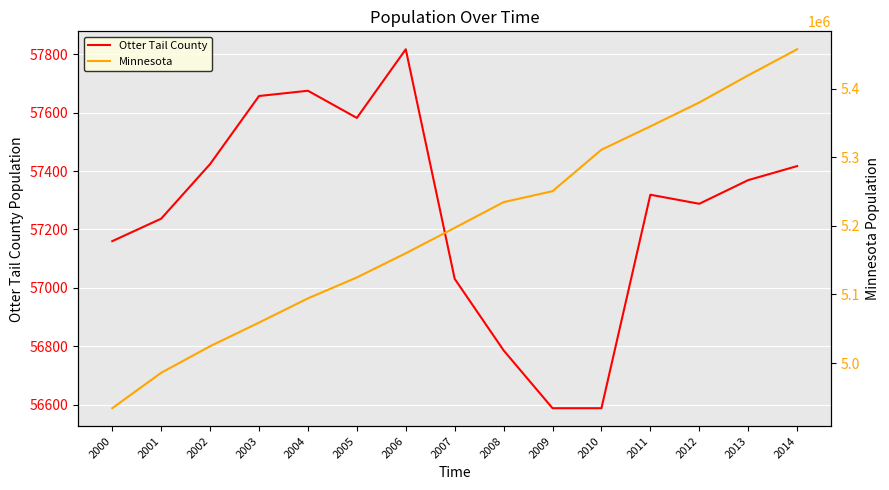

Which series has the largest range (max minus min)?

Minnesota